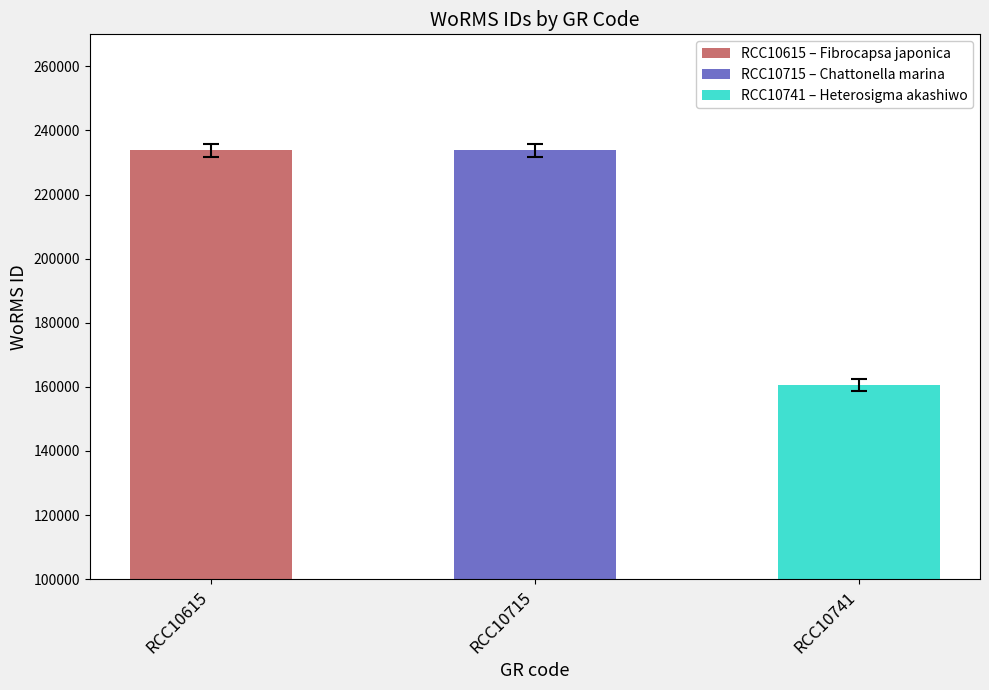

What is the change in value from RCC10615 to RCC10741?

-73176